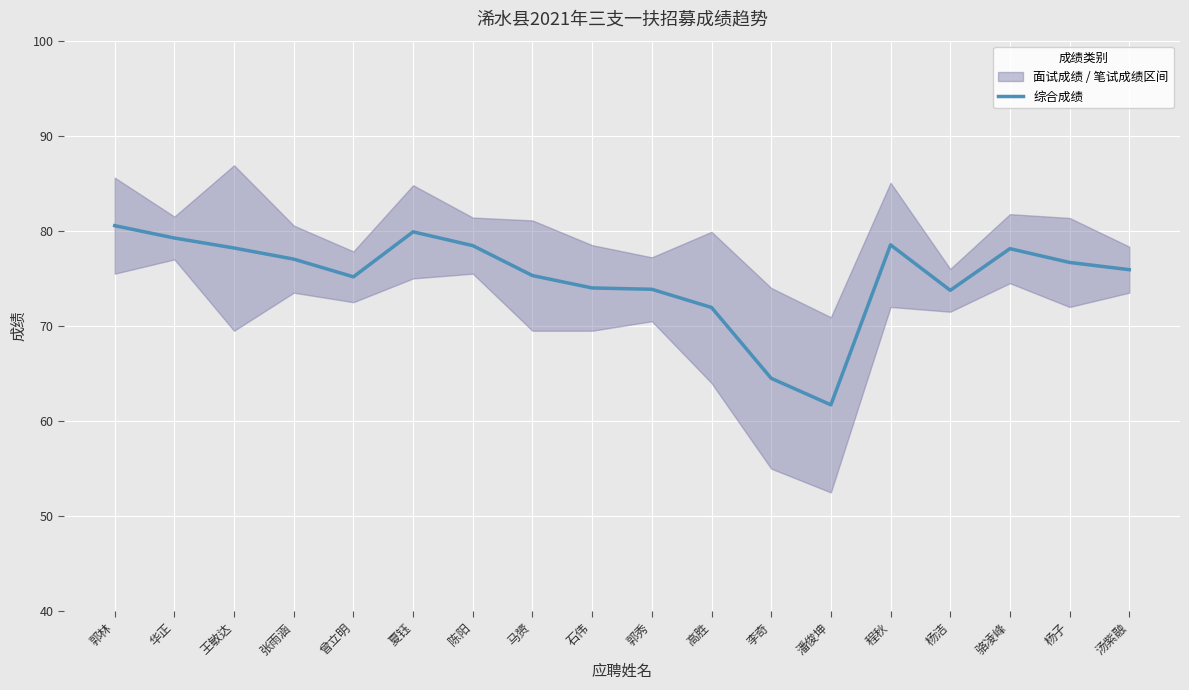

What position from the right is 程秋?

5